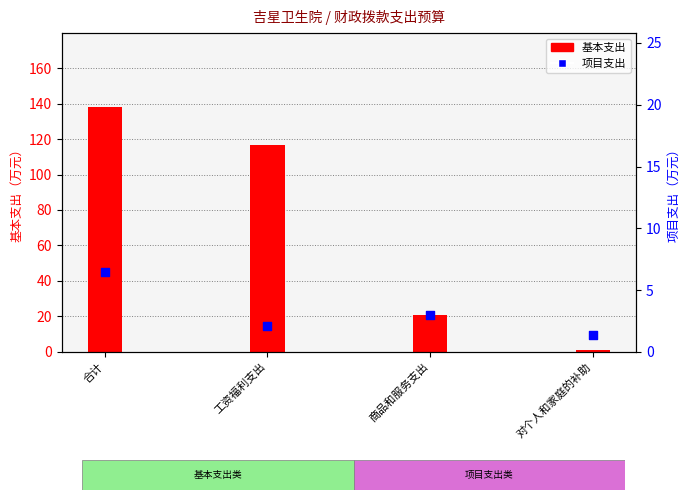

Which series has the largest total across all categories?

基本支出